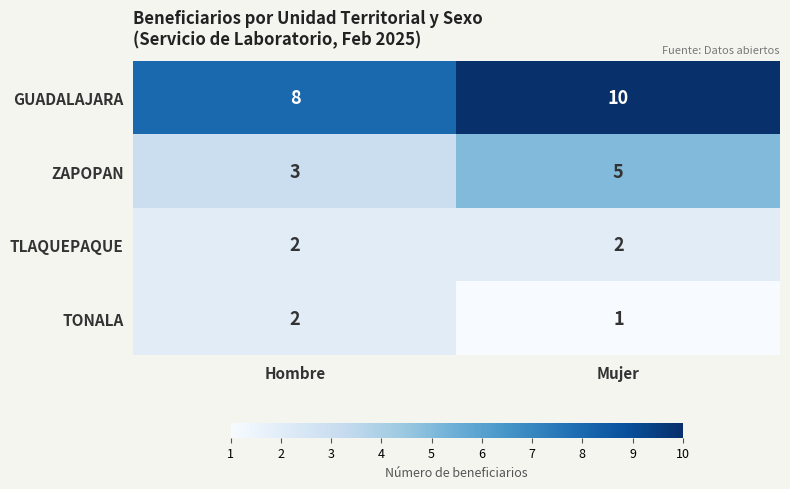

What is the spread (max minus min) of values at Mujer?

9